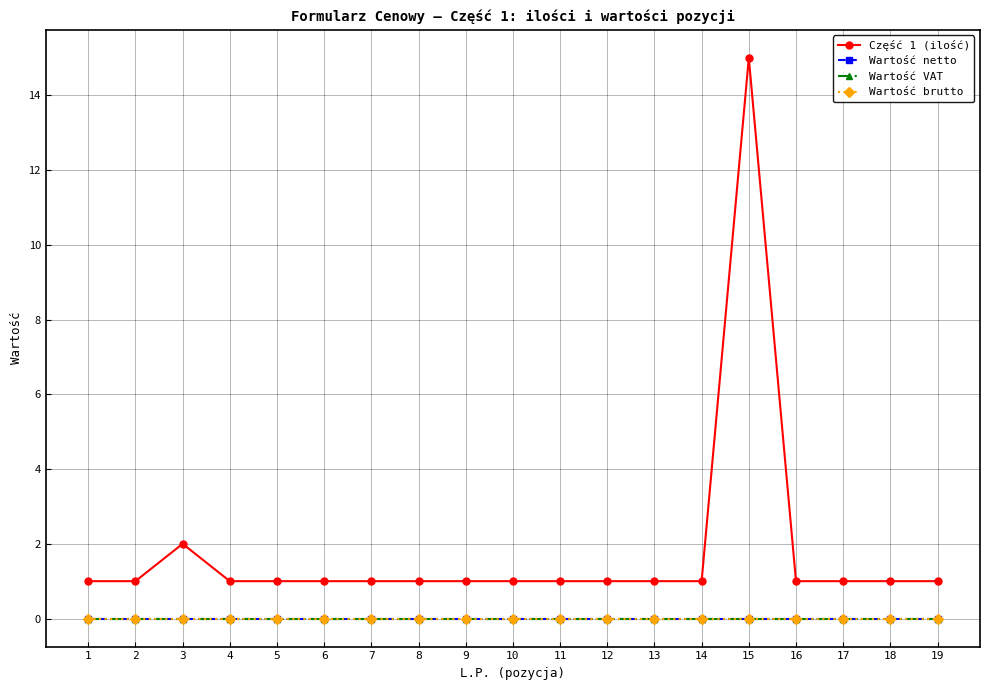

Reading right to left, what are all the values shown in this chart?

Część 1 (ilość): 1	1	1	1	15	1	1	1	1	1	1	1	1	1	1	1	2	1	1
Wartość netto: 0	0	0	0	0	0	0	0	0	0	0	0	0	0	0	0	0	0	0
Wartość VAT: 0	0	0	0	0	0	0	0	0	0	0	0	0	0	0	0	0	0	0
Wartość brutto: 0	0	0	0	0	0	0	0	0	0	0	0	0	0	0	0	0	0	0